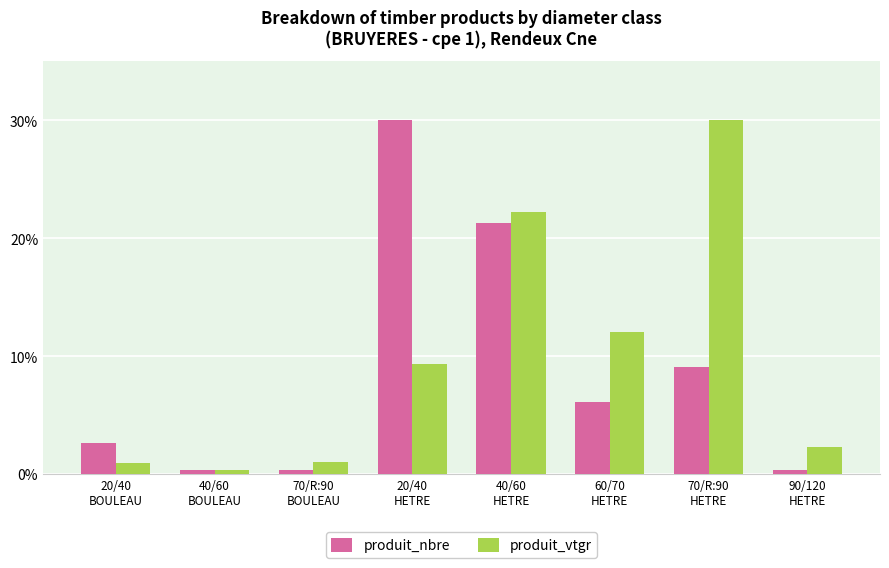

What position from the left is 70/R:90
BOULEAU?

3